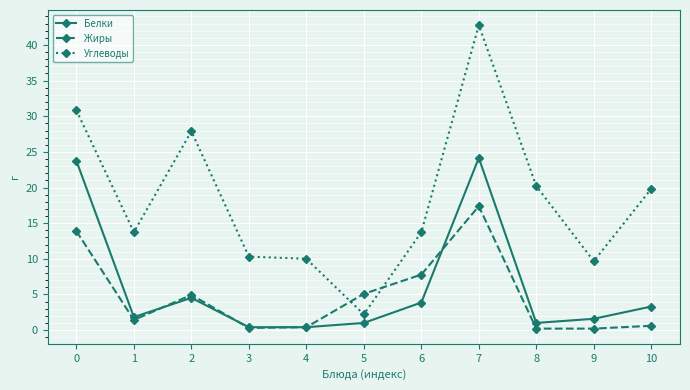

What is the maximum value for Жиры?

17.4